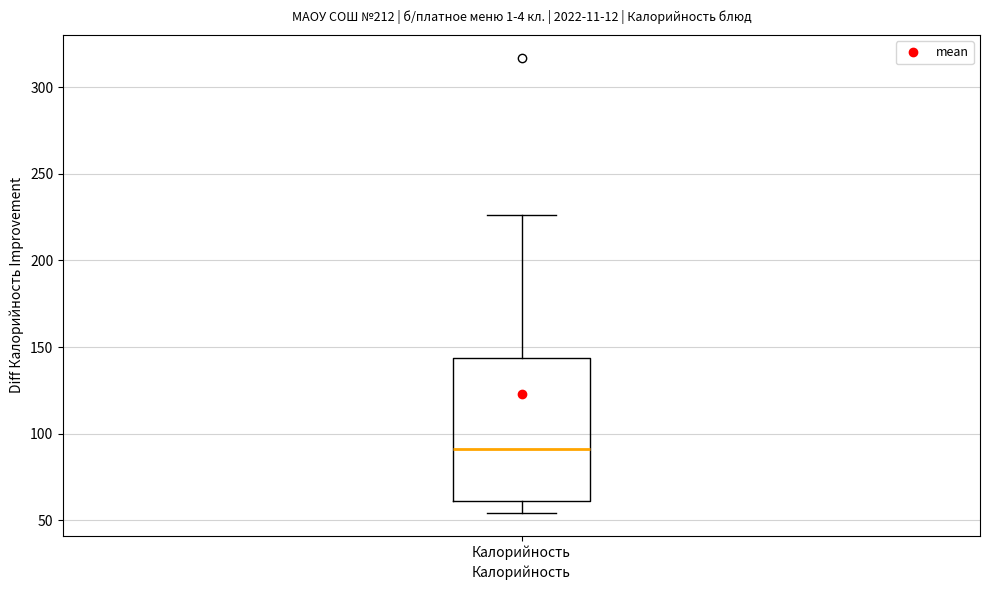

Transcribe this box plot: give where the median line is, the range the box spans, and where the two whiskers end, as read against the y-axis. The values are not printed on the chart, so give them approximately, as read against the axis.

median 90, box 60 to 145, whiskers 55 to 225